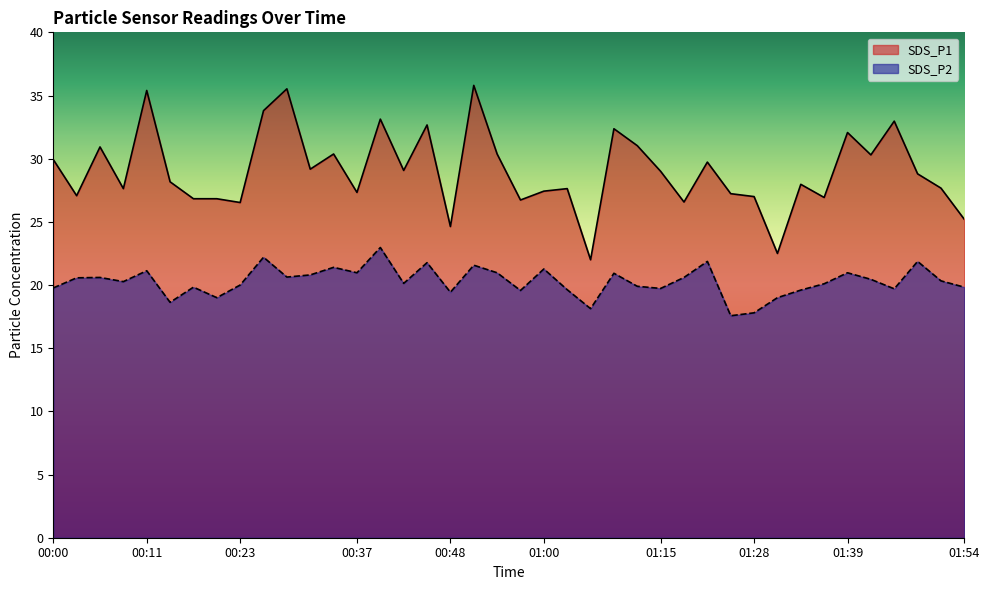

What are all the series names shown in the legend?

SDS_P1, SDS_P2